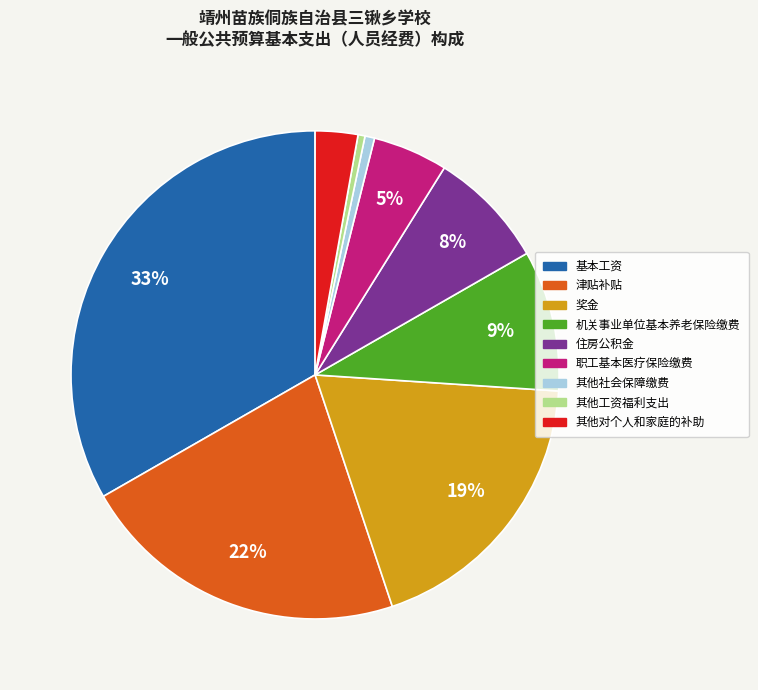

To the nearest percent, what percentage of the pie is 机关事业单位基本养老保险缴费?

9%